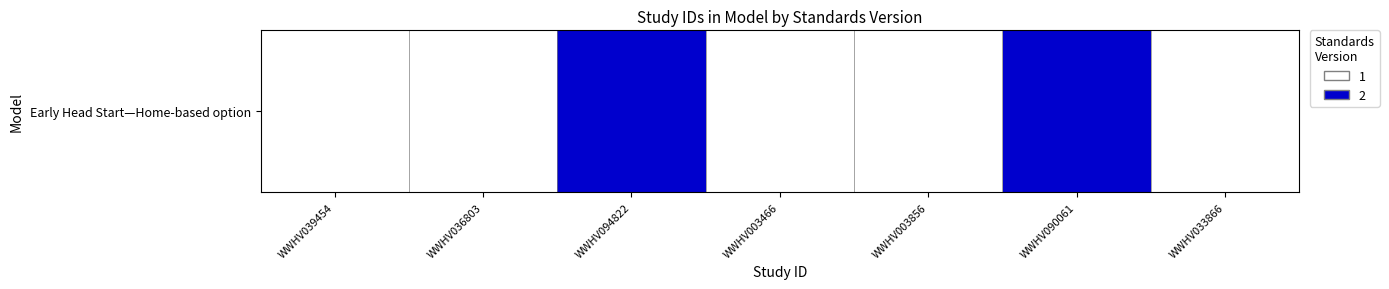

The chart shows a value of 1 at WWHV033866. True or false?

False